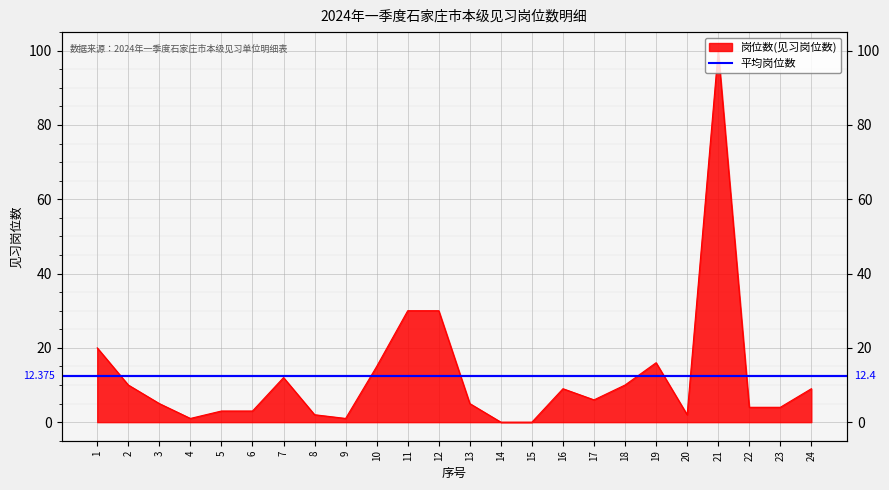

Reading right to left, transcribe all the data shown in this chart.

9	4	4	100	2	16	10	6	9	0	0	5	30	30	15	1	2	12	3	3	1	5	10	20